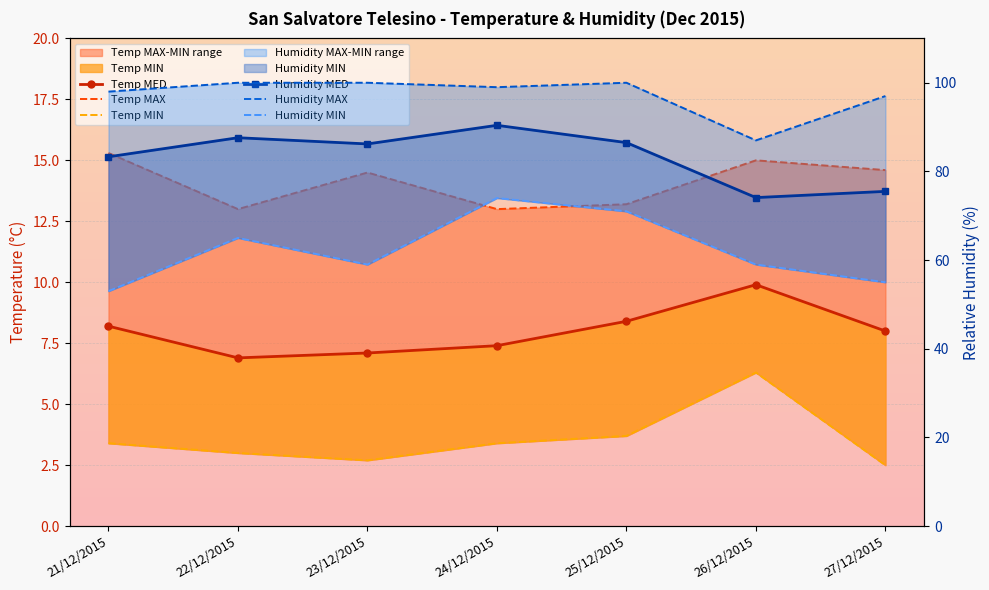

How many data points does each series have?

7